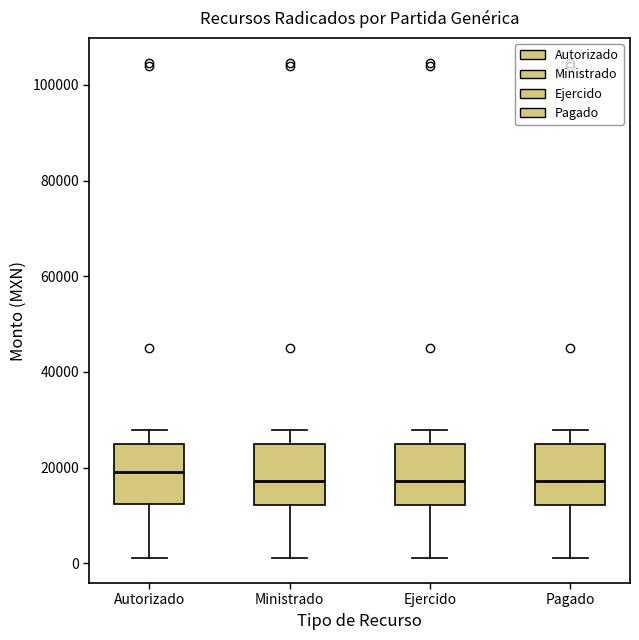

Where does the median line of the box for Ministrado sit on the y-axis? The values are not printed on the chart, so give them approximately, as read against the axis.

18000